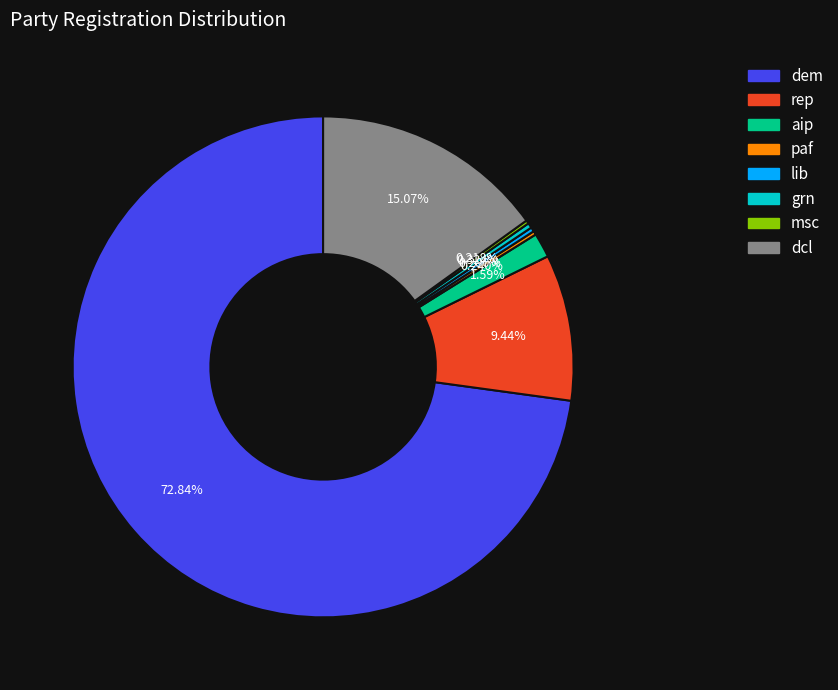

Does any single category account for the majority?

Yes